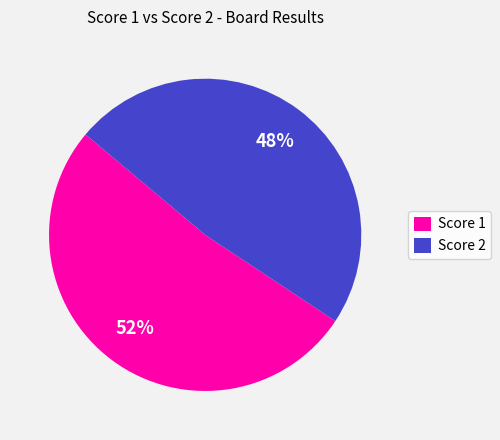

Rank the categories by value from lowest to highest.

Score 2, Score 1